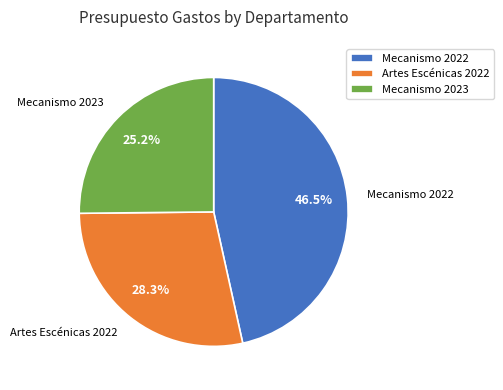

Which has a higher value, Mecanismo 2022 or Mecanismo 2023?

Mecanismo 2022